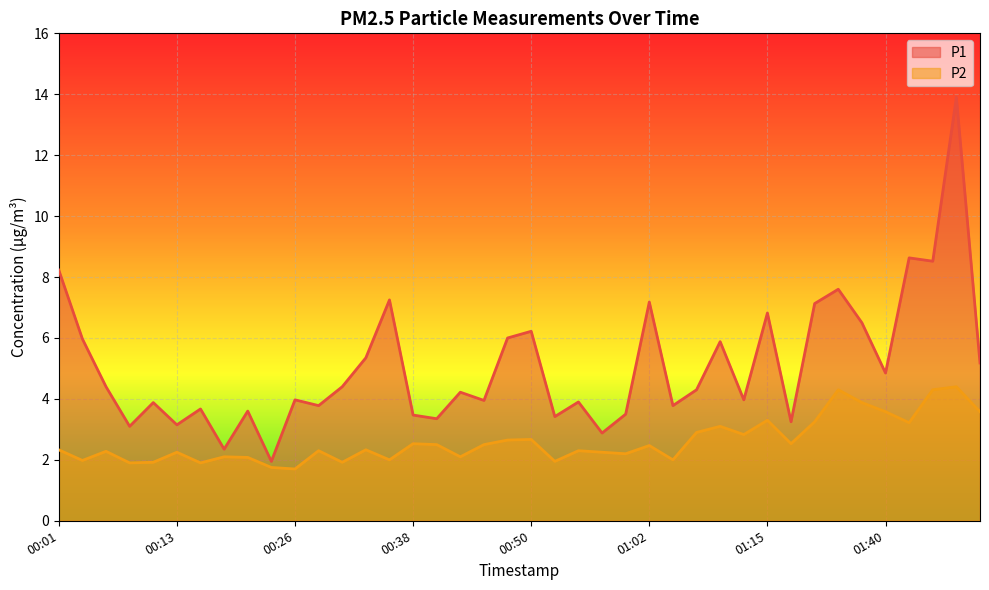

What is the total value across all series at 00:21?

5.7